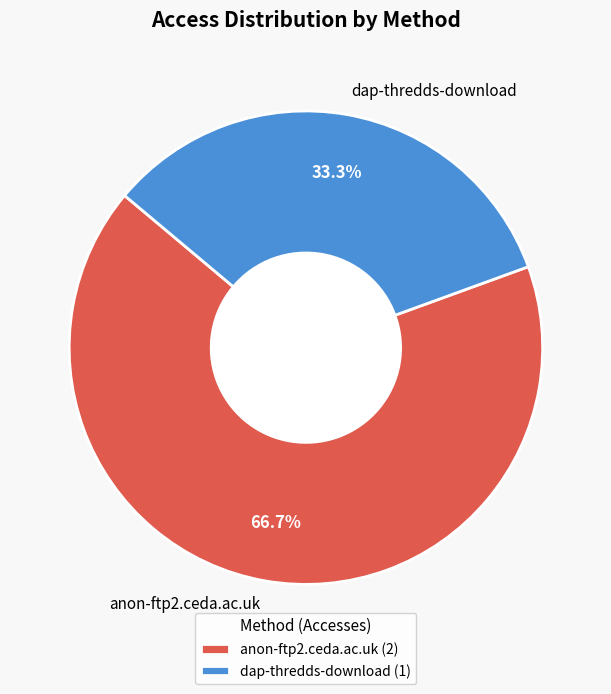

True or false: anon-ftp2.ceda.ac.uk accounts for 67% of the total.

True